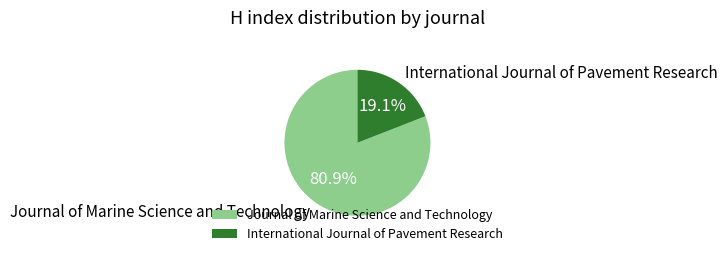

Which has a higher value, International Journal of Pavement Research or Journal of Marine Science and Technology?

Journal of Marine Science and Technology